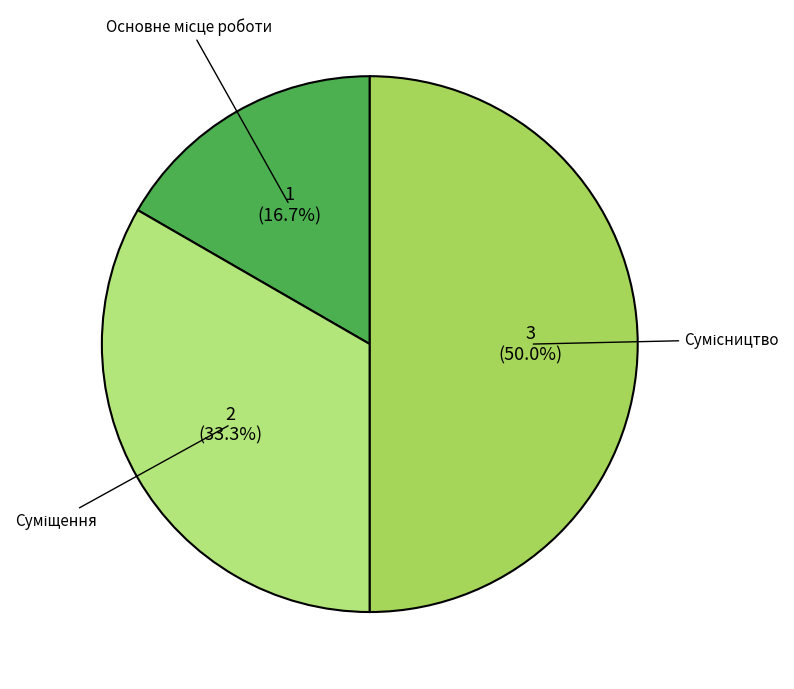

How many slices are in this pie chart?

3